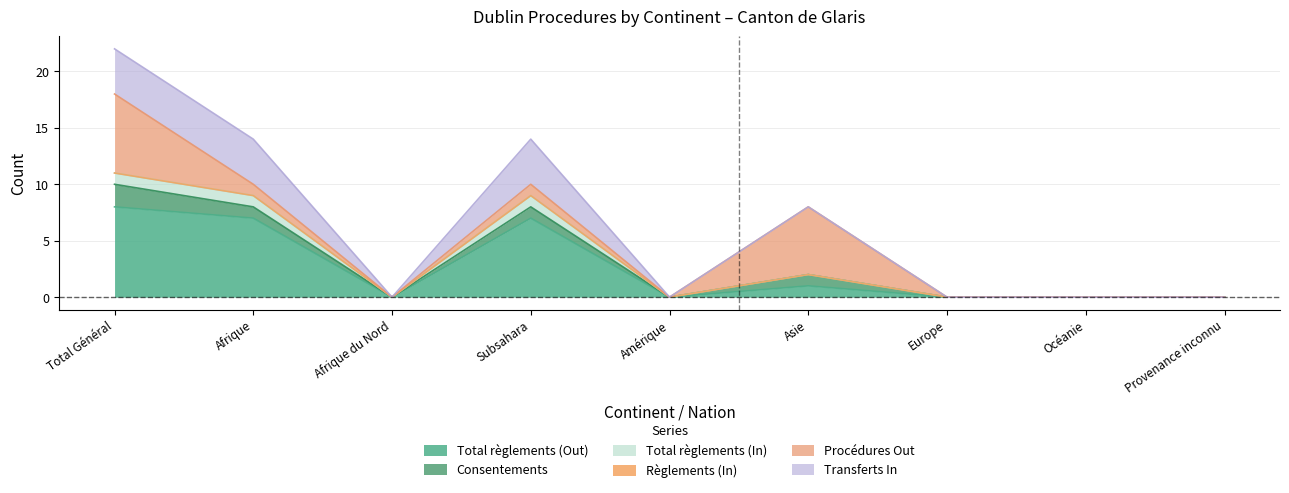

Which series changed the most between Europe and Provenance inconnu?

Total règlements (Out)